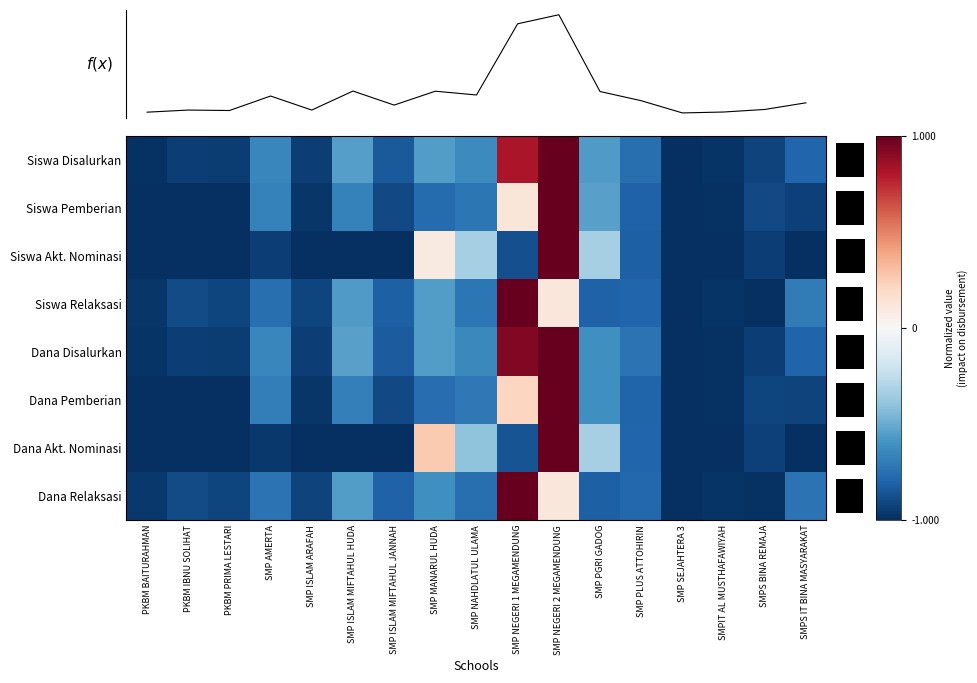

What is the approximate value of Dana Disalurkan at SMP NEGERI 2 MEGAMENDUNG?

1.0